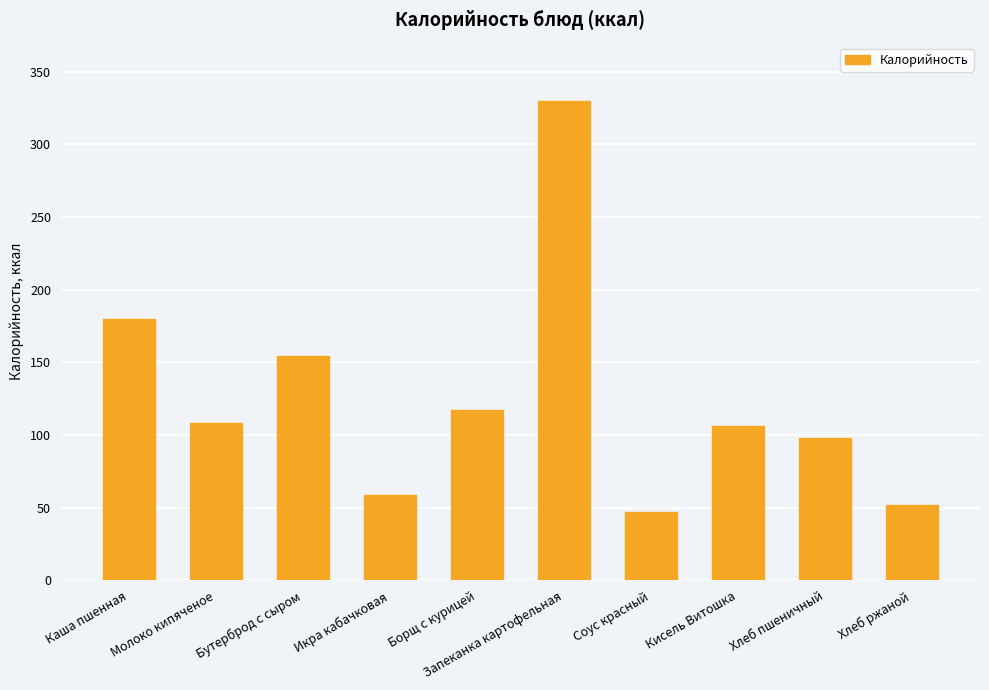

At which label does the data first exceed 108?

Каша пшенная